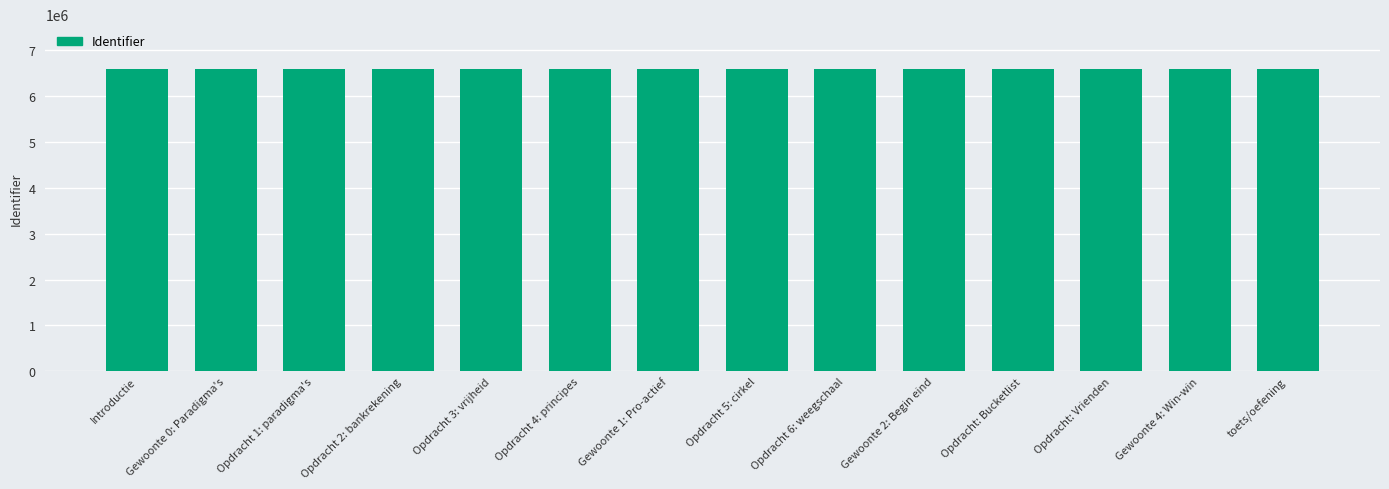

How many categories are shown in the chart?

14